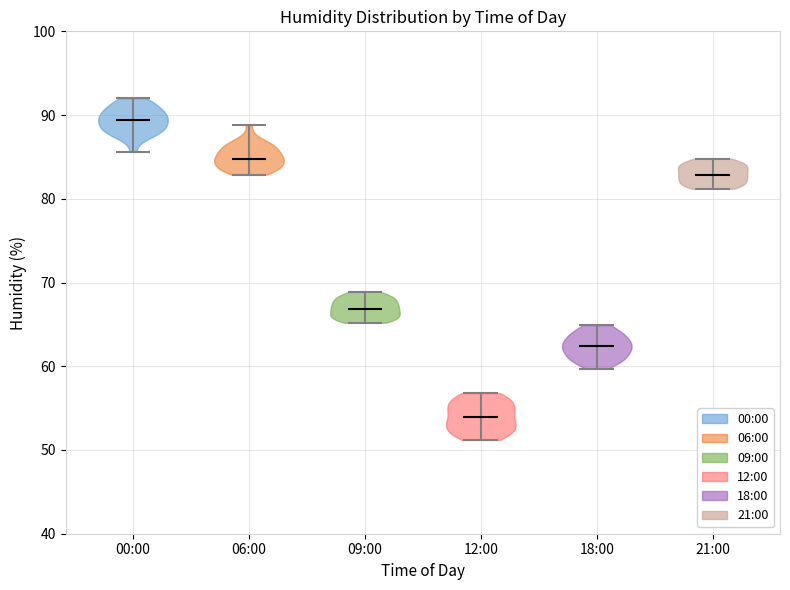

Reading left to right, read every violin against the y-axis: where its median line is, and the lowest and highest points it reaches. The values are not printed on the chart, so give them approximately, as read against the axis.

00:00: median line 89, lowest point 86, highest point 92
06:00: median line 85, lowest point 83, highest point 89
09:00: median line 67, lowest point 65, highest point 69
12:00: median line 54, lowest point 51, highest point 57
18:00: median line 62, lowest point 60, highest point 65
21:00: median line 83, lowest point 81, highest point 85